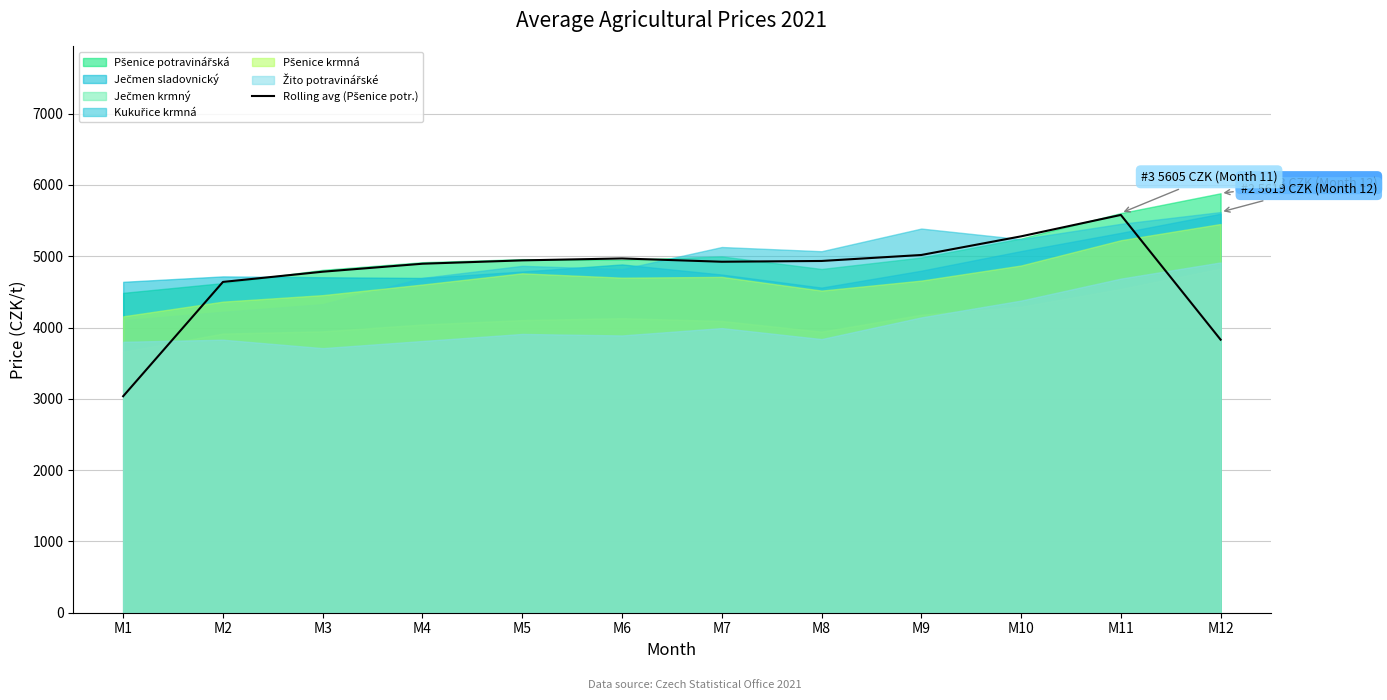

Count the number of values greater than 4933.

6